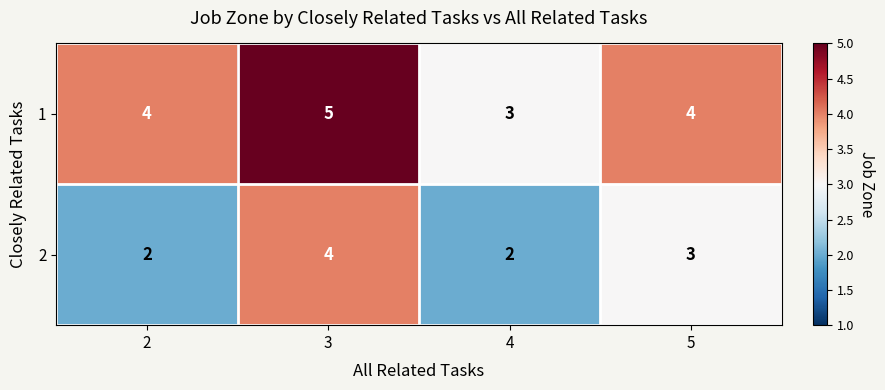

Count the 2 values in the range 2 to 4.

4